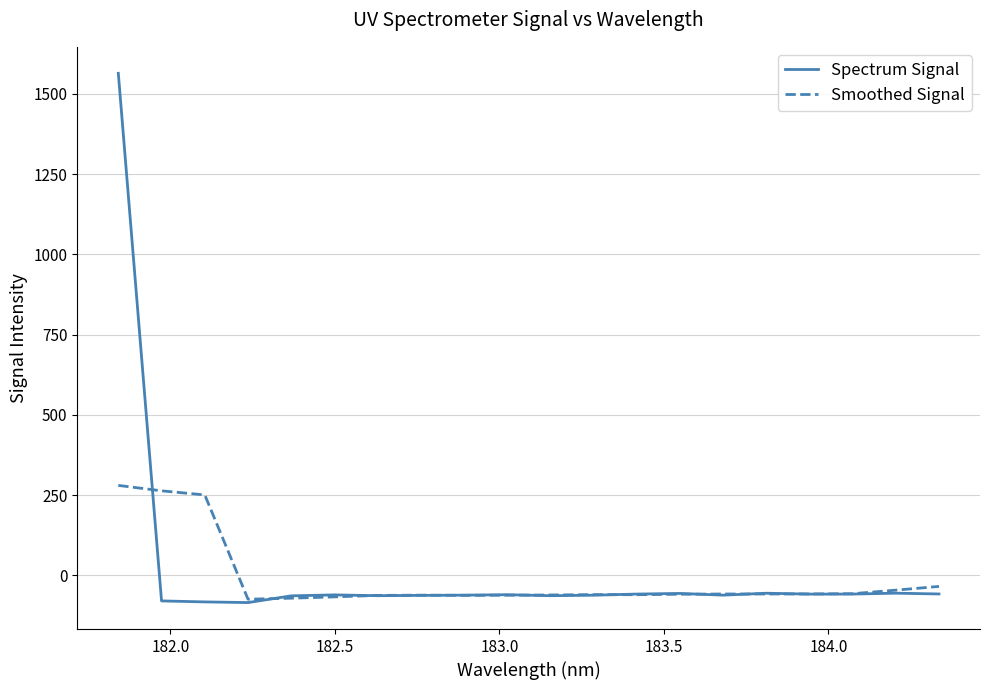

Which series has the largest total across all categories?

Spectrum Signal